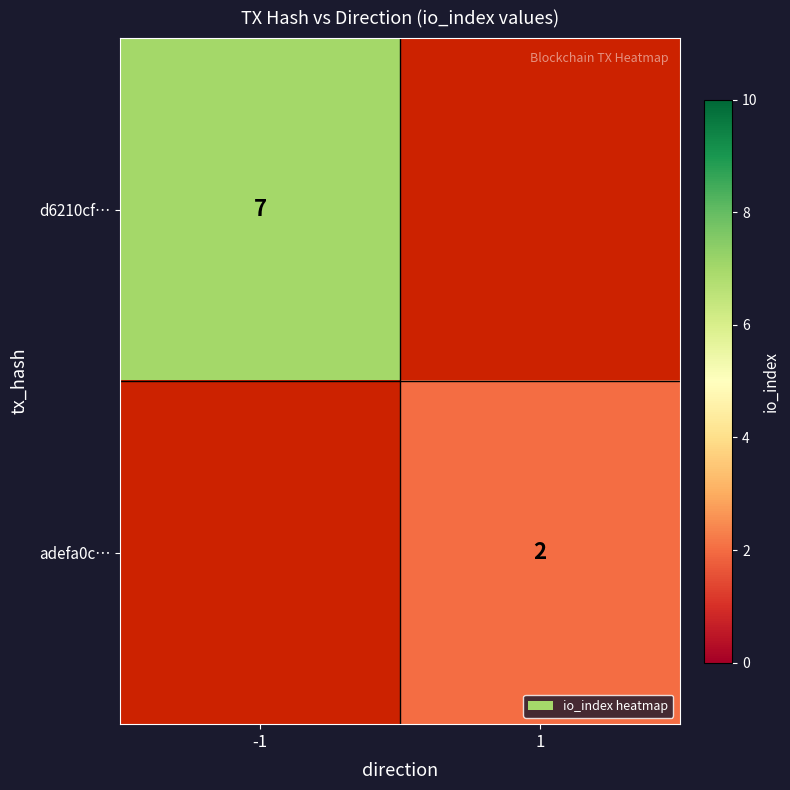

True or false: d6210cf… has a value of 11.3 at -1.

False